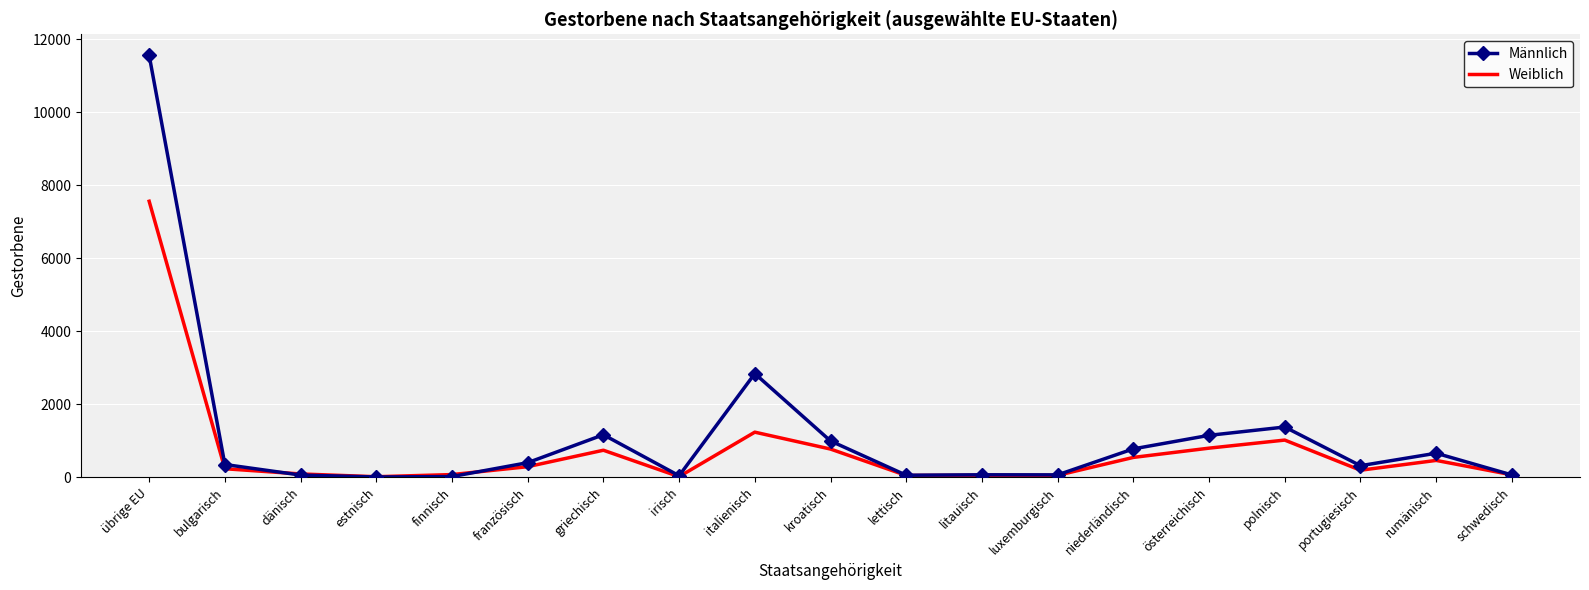

At which category is the sum across all series the highest?

übrige EU